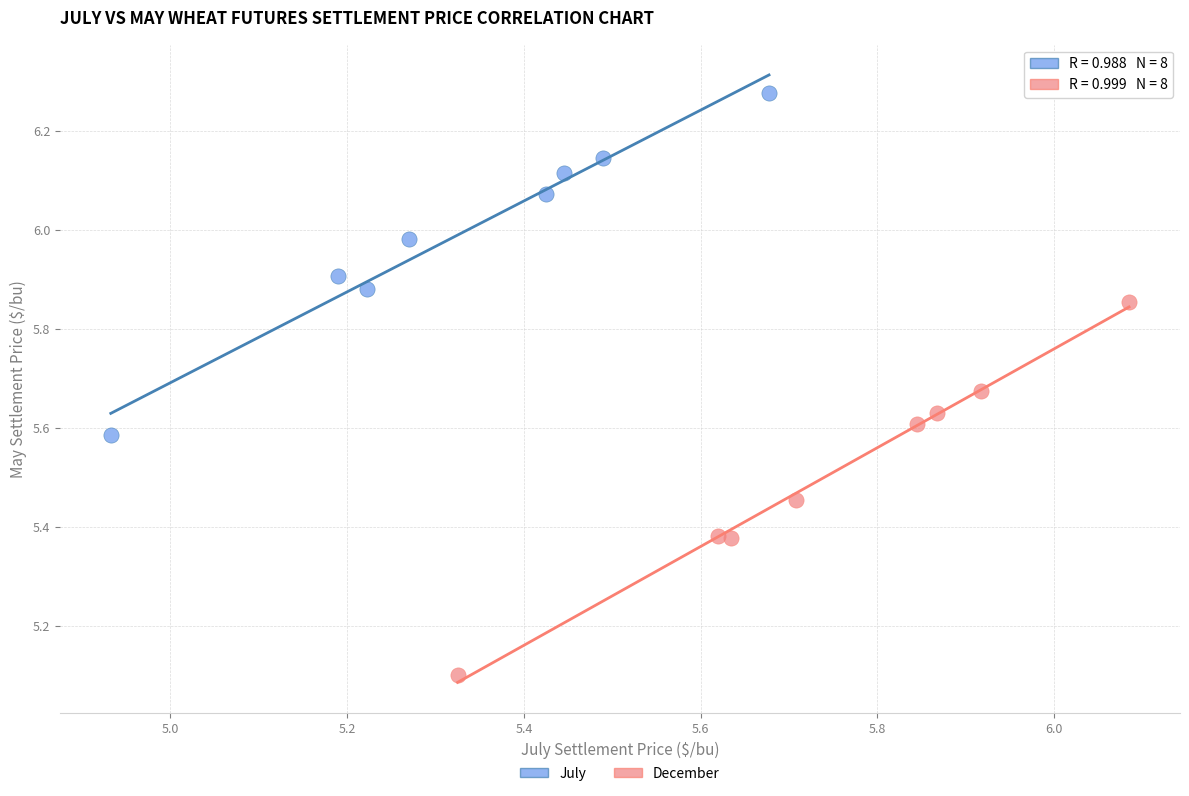

Which series reaches the maximum Y coordinate?

July